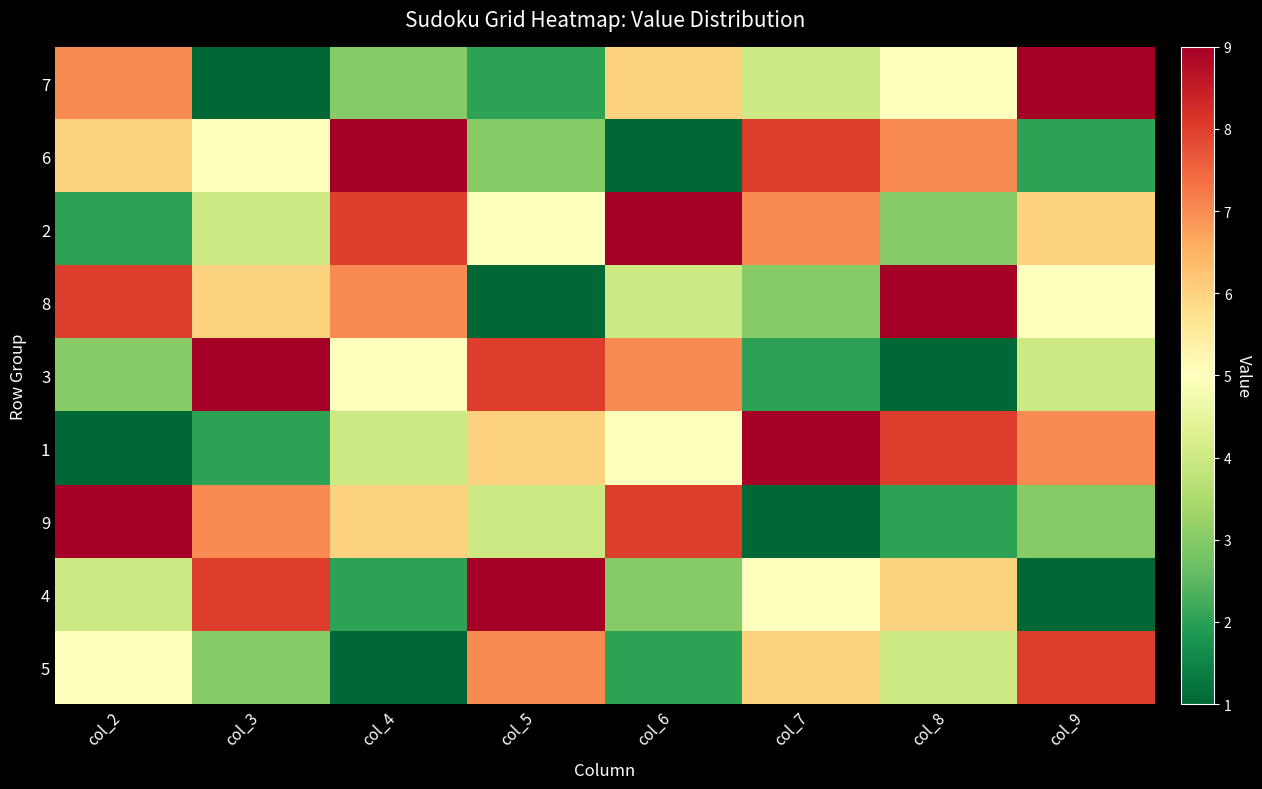

How many distinct data groups are displayed?

9